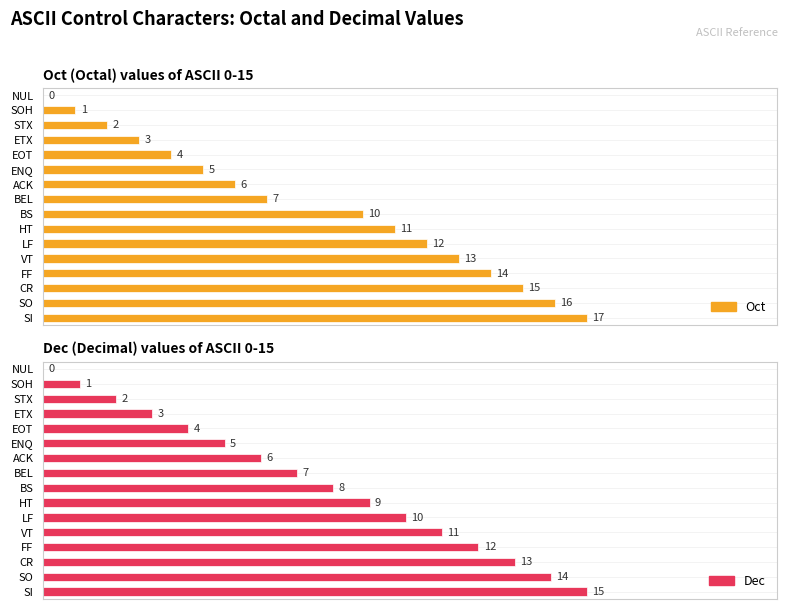

The value of Oct at EOT is 5. True or false?

False